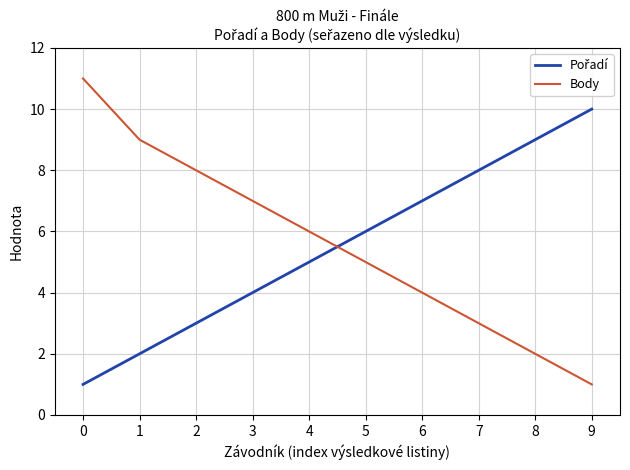

List the labels in order of Body value, smallest first.

9, 8, 7, 6, 5, 4, 3, 2, 1, 0